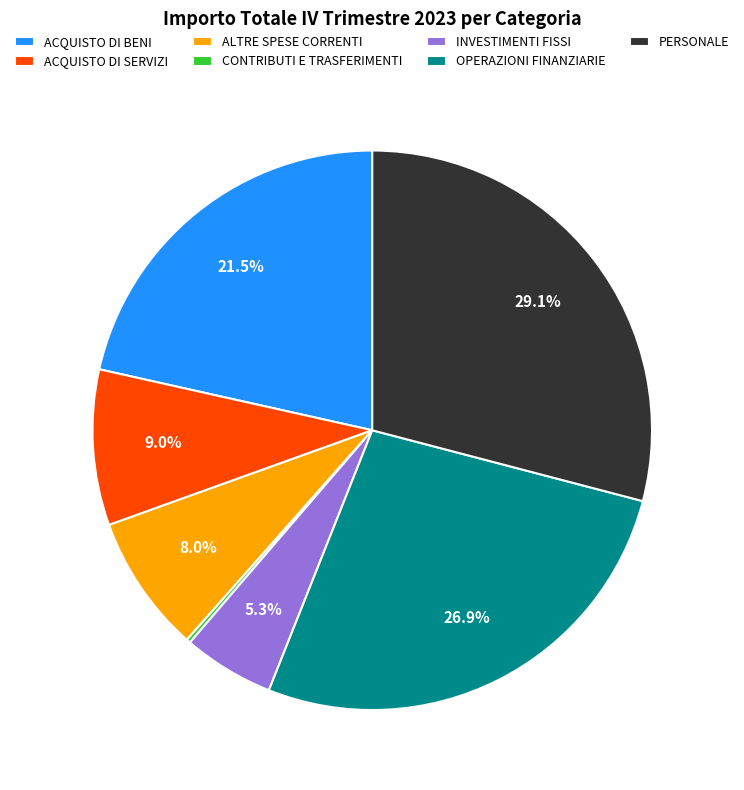

True or false: PERSONALE accounts for 29% of the total.

True